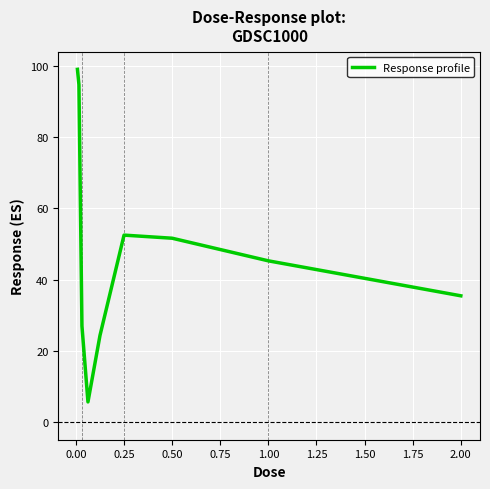

What is the greatest value displayed?

99.0